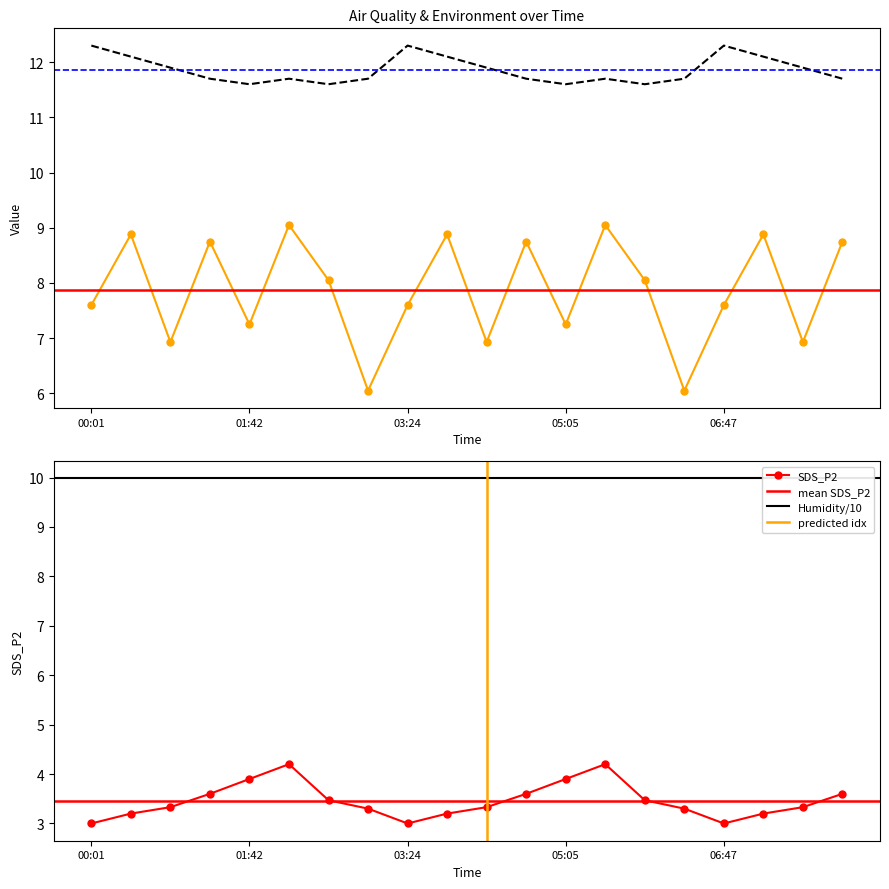

List the labels in order of SDS_P1 value, smallest first.

02:58, 06:22, 00:51, 04:15, 07:38, 01:42, 05:05, 00:01, 03:24, 06:47, 02:33, 05:56, 01:17, 04:40, 08:03, 00:26, 03:49, 07:12, 02:08, 05:31